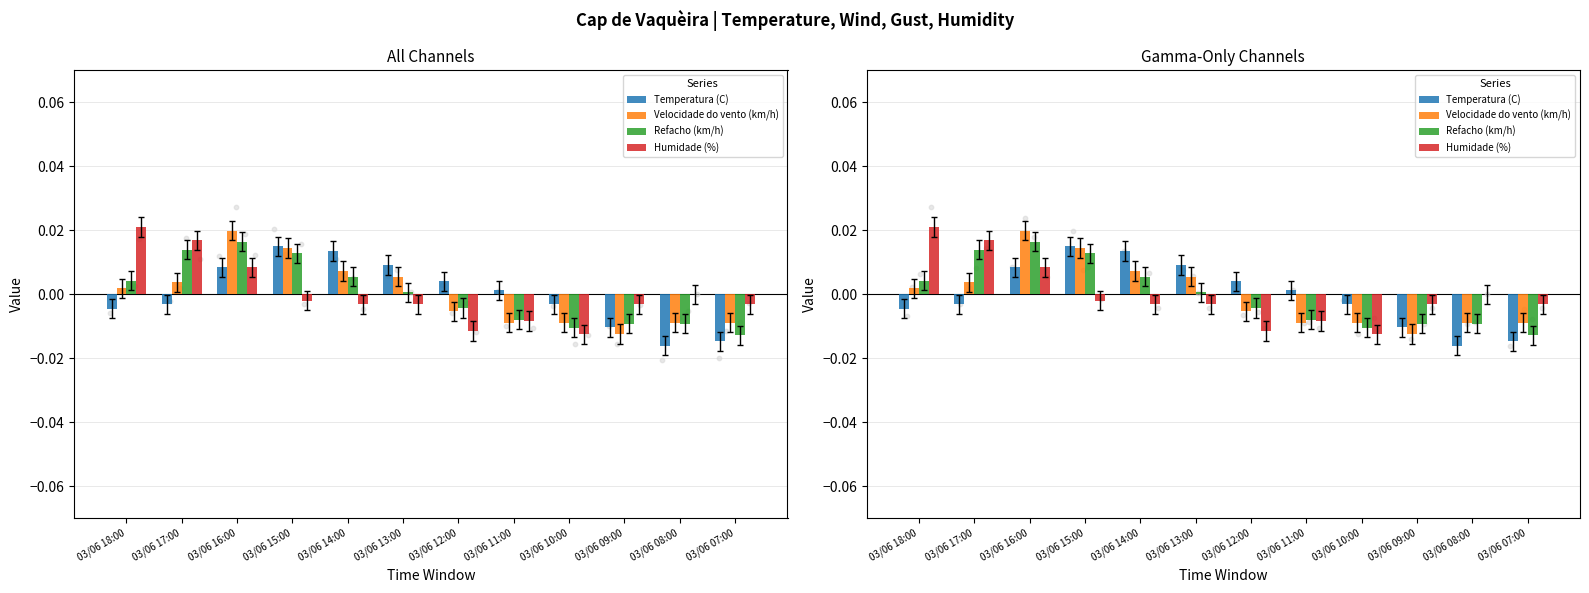

Which series reaches the minimum Y coordinate?

Temperatura (C)